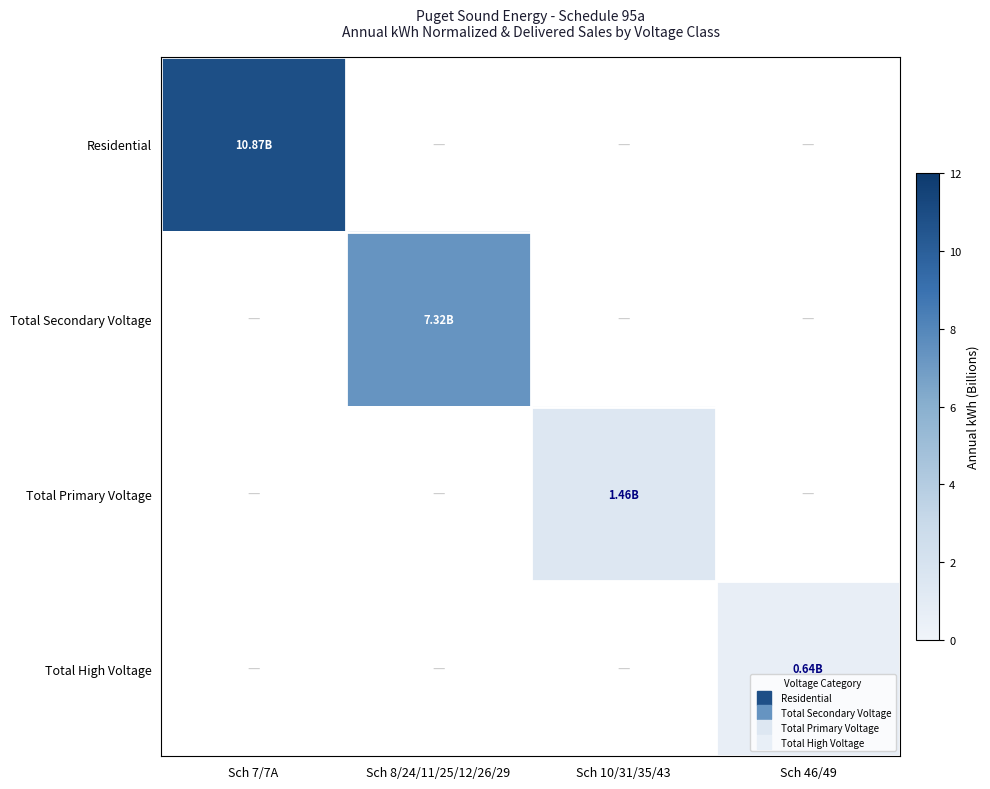

At how many categories does at least one series exceed 8?

1